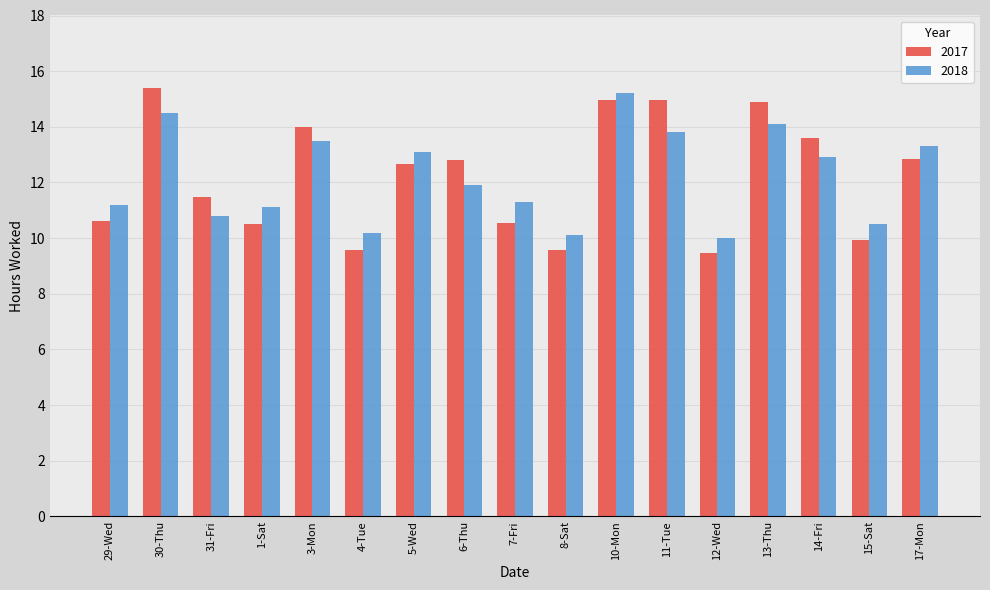

Reading left to right, list all the values displayed in this chart.

2017: 29-Wed=10.6	30-Thu=15.4	31-Fri=11.5	1-Sat=10.5	3-Mon=14.0	4-Tue=9.6	5-Wed=12.7	6-Thu=12.8	7-Fri=10.5	8-Sat=9.6	10-Mon=15.0	11-Tue=15.0	12-Wed=9.5	13-Thu=14.9	14-Fri=13.6	15-Sat=9.9	17-Mon=12.8
2018: 29-Wed=11.2	30-Thu=14.5	31-Fri=10.8	1-Sat=11.1	3-Mon=13.5	4-Tue=10.2	5-Wed=13.1	6-Thu=11.9	7-Fri=11.3	8-Sat=10.1	10-Mon=15.2	11-Tue=13.8	12-Wed=10.0	13-Thu=14.1	14-Fri=12.9	15-Sat=10.5	17-Mon=13.3